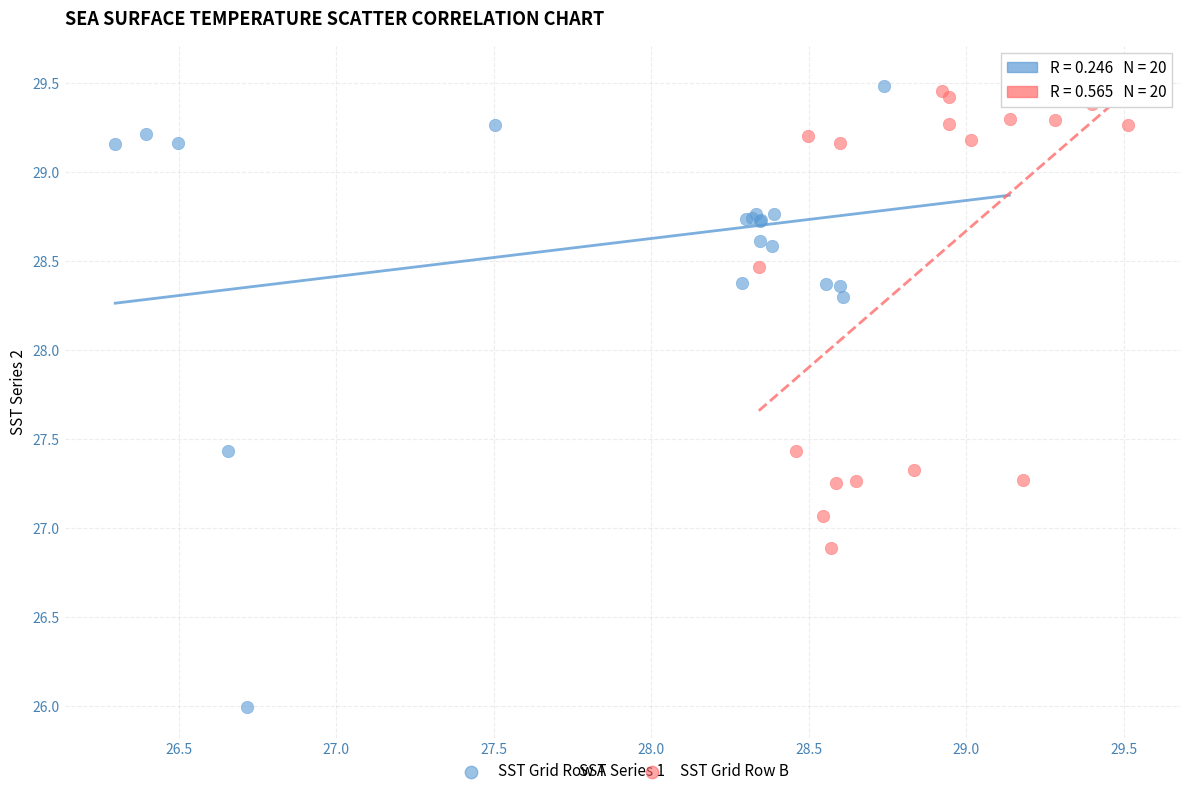

Which series has the largest Y range (max minus min)?

SST Grid Row A